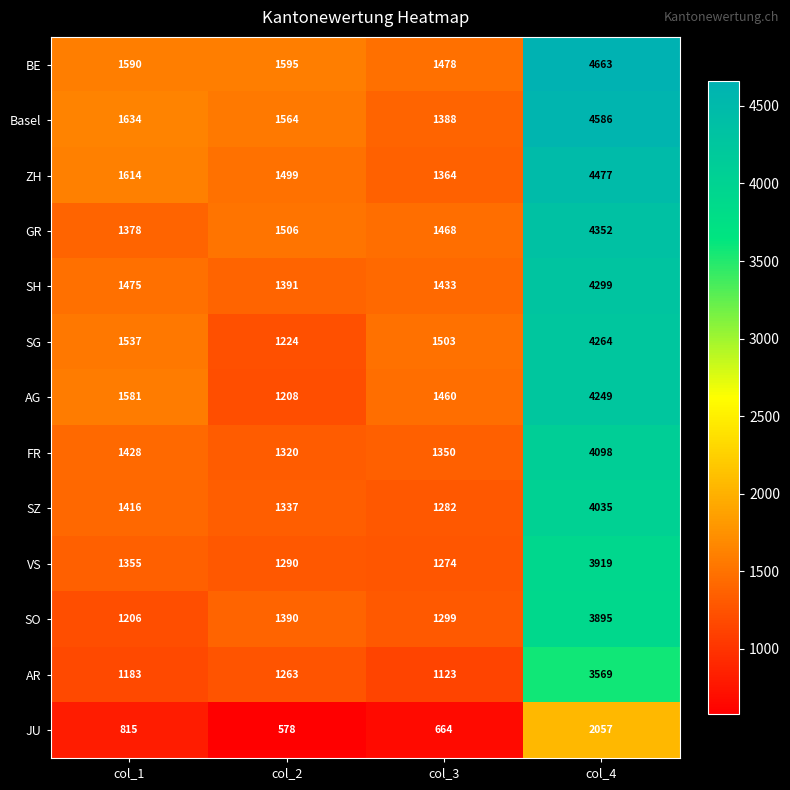

Read the Basel value at col_3, to the nearest 100.

1400